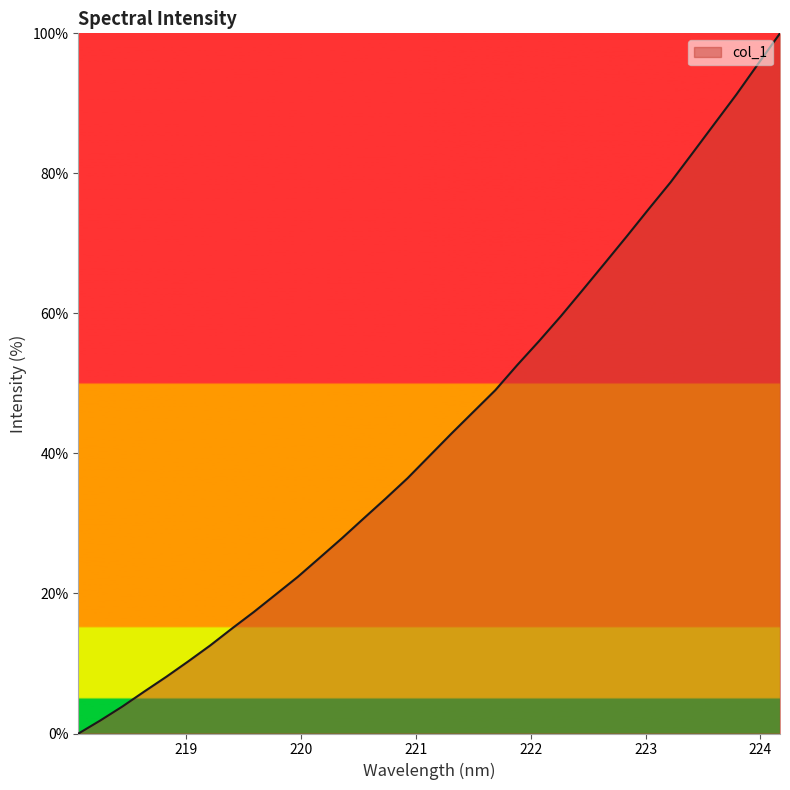

What is the greatest value displayed?

100.0